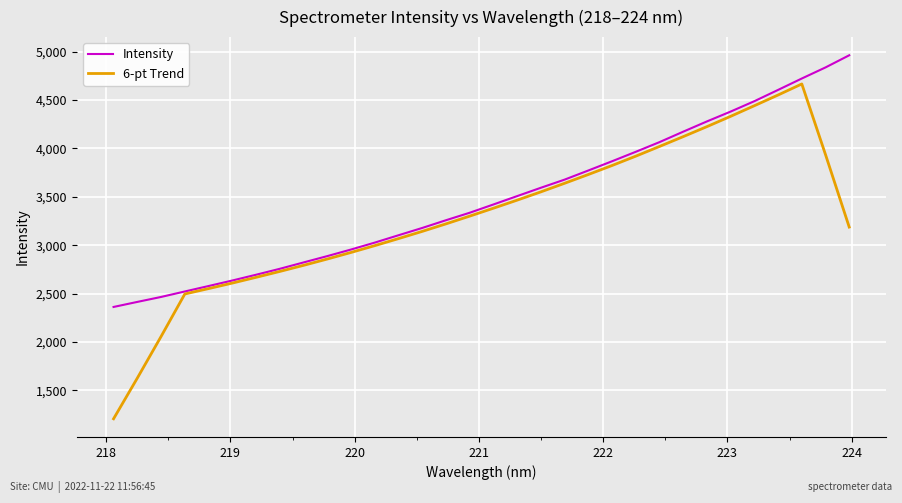

What is the minimum value shown in the chart?

1207.0